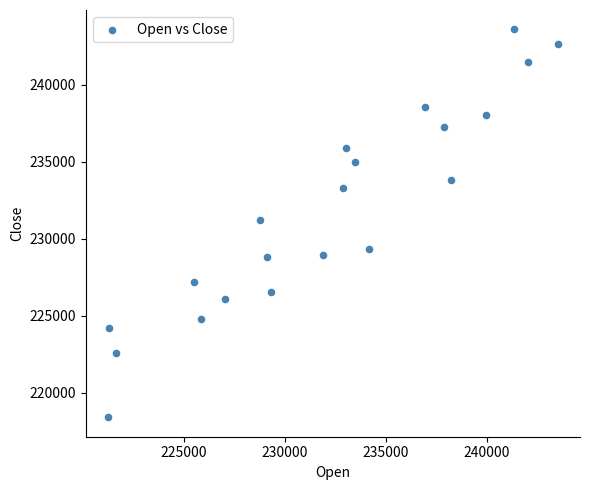

What is the range of Y values (max minus min)?

25190